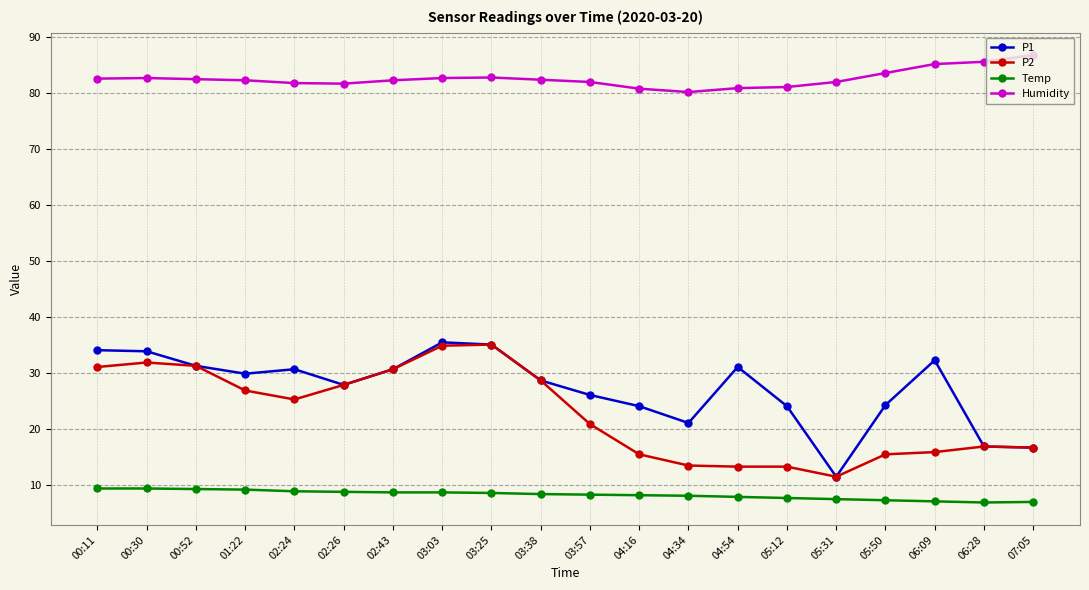

True or false: P2 has a value of 7.4 at 05:12.

False